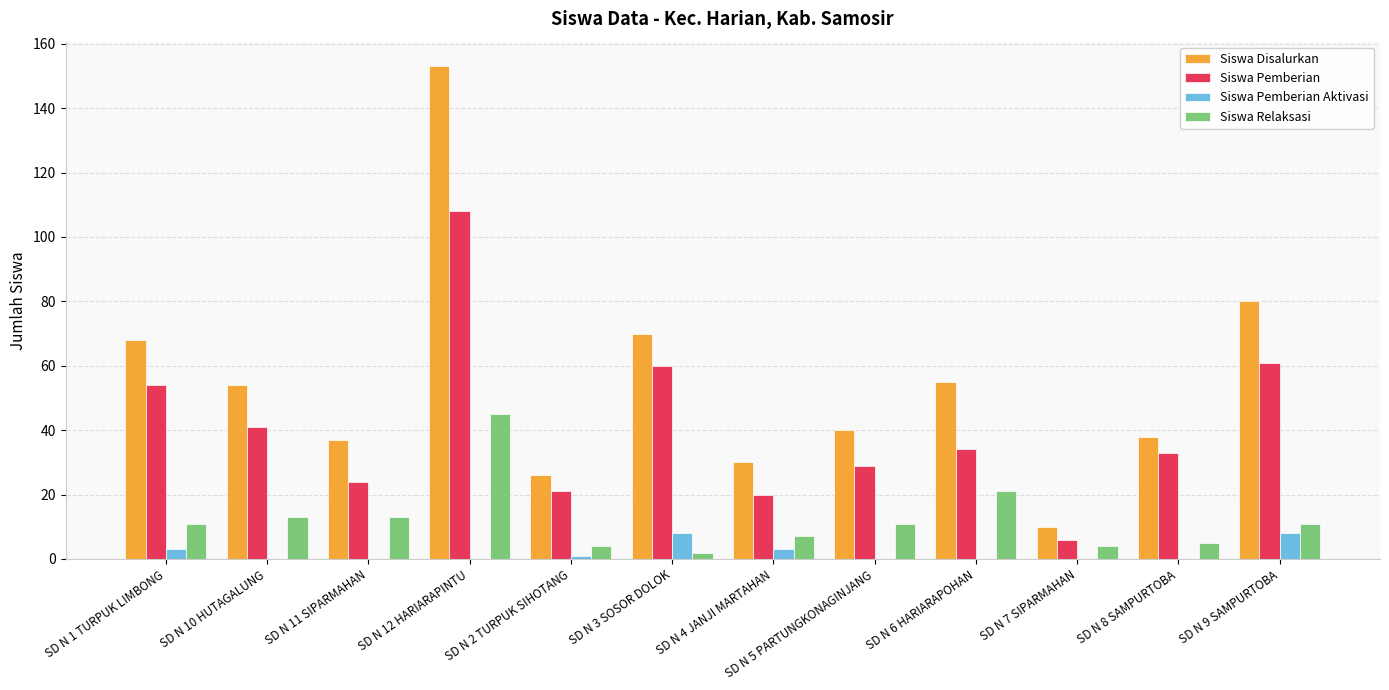

What is the maximum value shown in the chart?

153